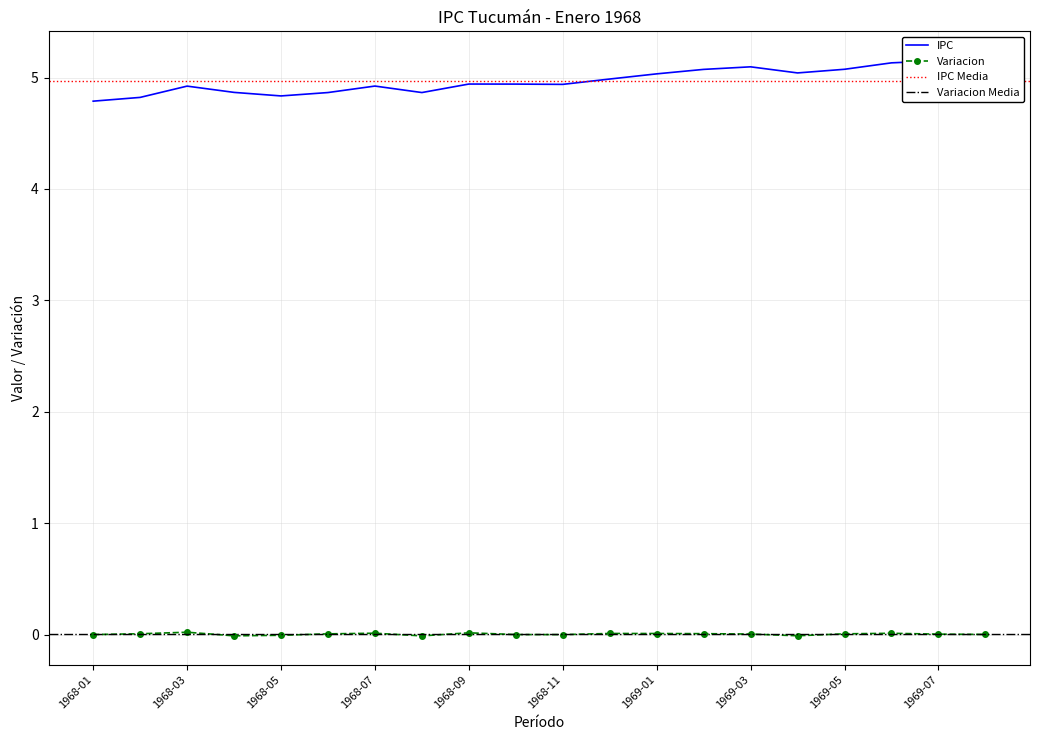

Rank the series by their average value, from highest to lowest.

IPC, Variacion